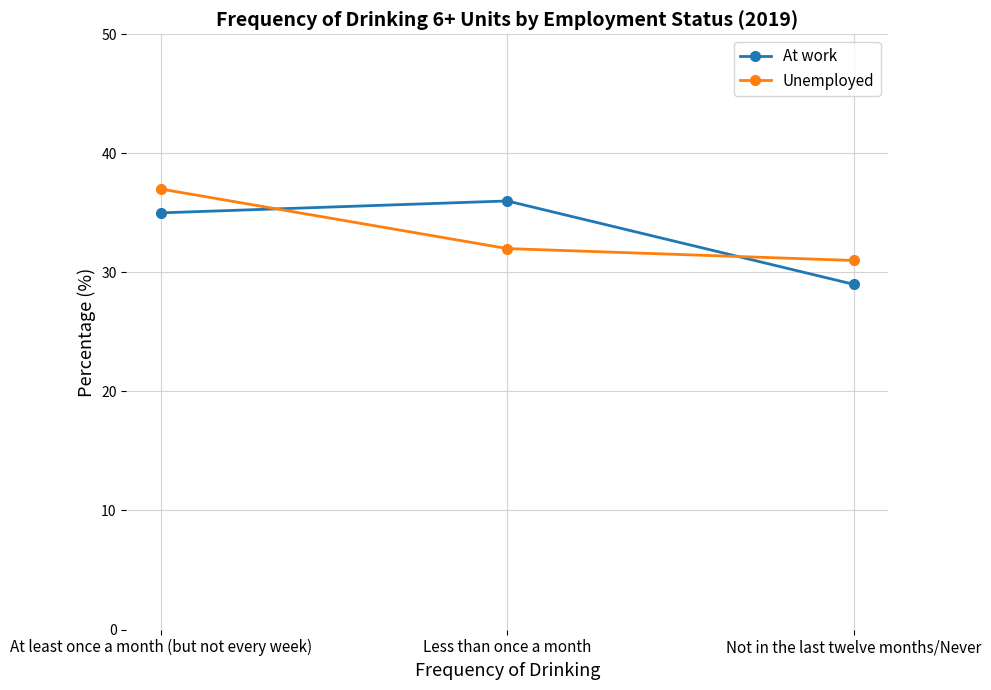

What is the total value across all series at Not in the last twelve months/Never?

60